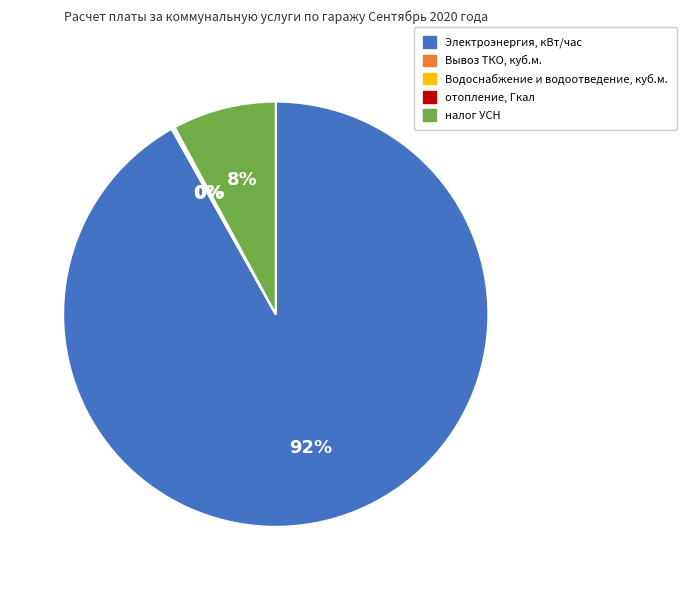

To the nearest percent, what is the average slice percentage?

20%